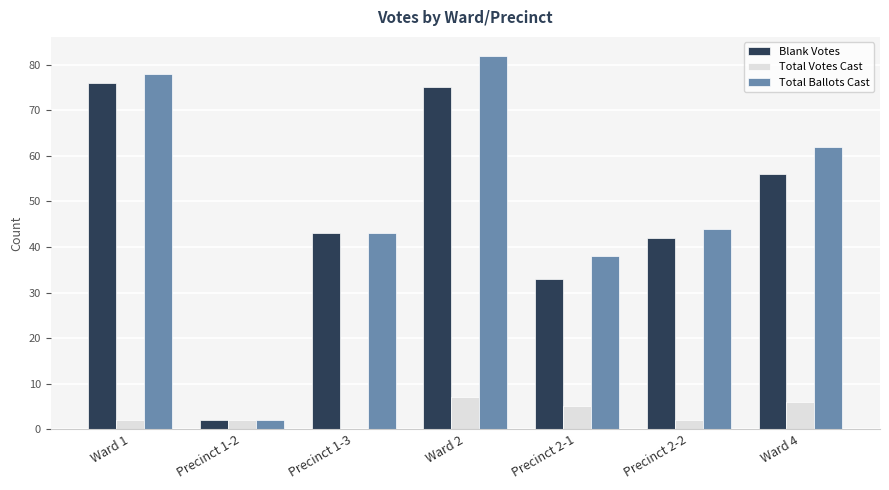

What value does the Total Votes Cast series have at Ward 4?

6